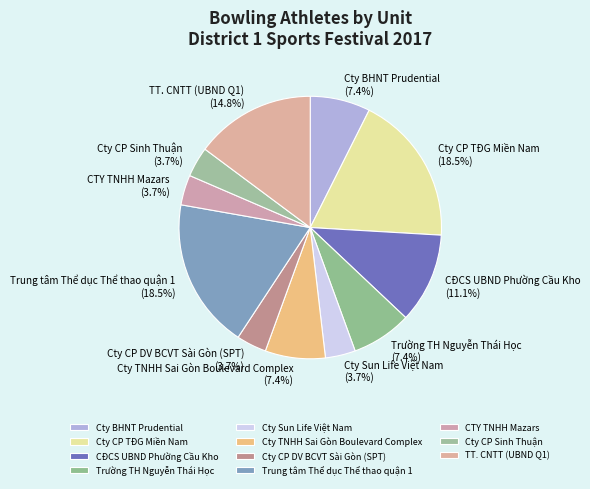

Count the number of slices in the pie.

11